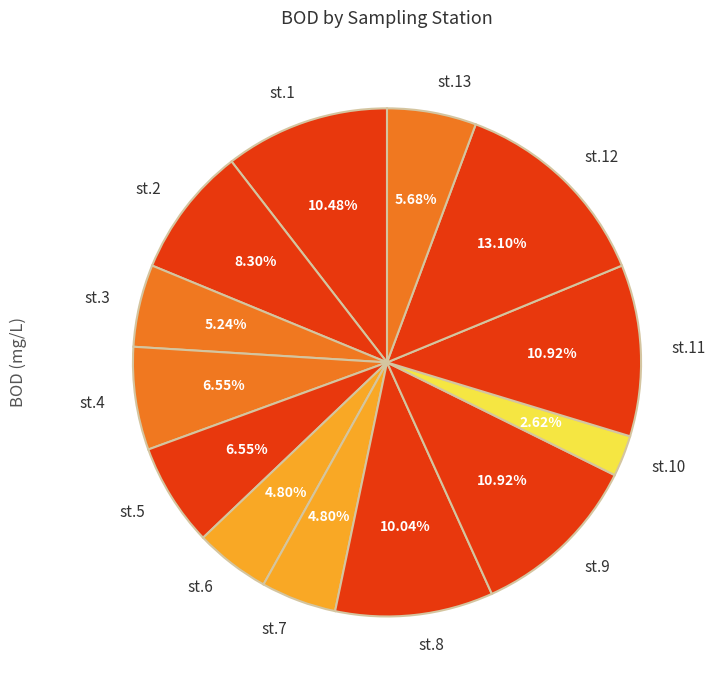

What is the ratio of the value at st.12 to the value at st.6?

2.7